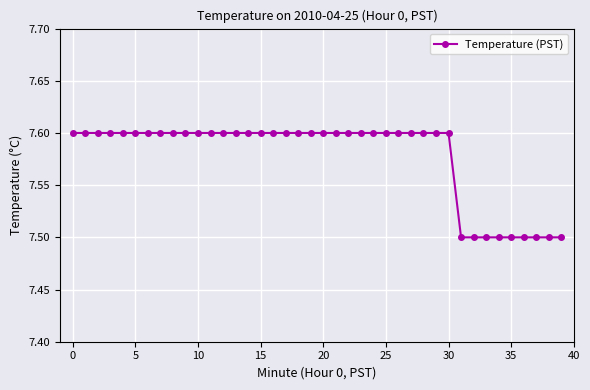

How many lines are shown in the chart?

1